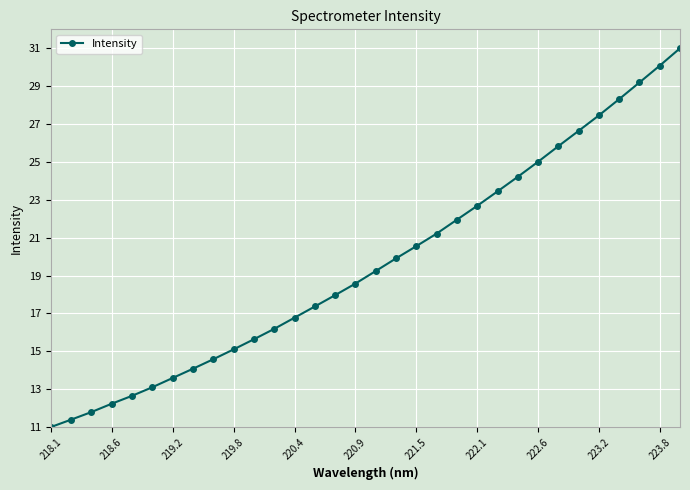

What is the sum of all values?

628.8